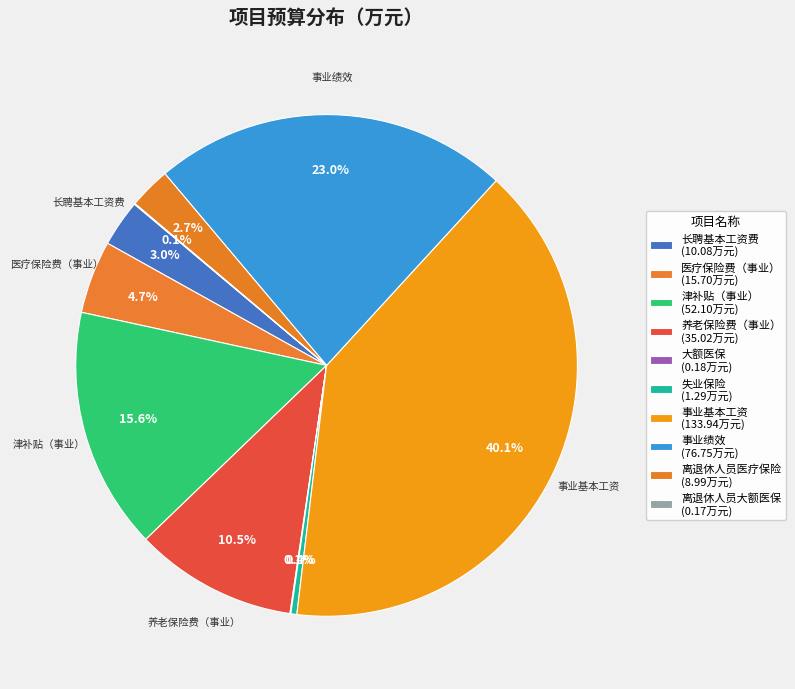

To the nearest percent, what is the average slice percentage?

10%